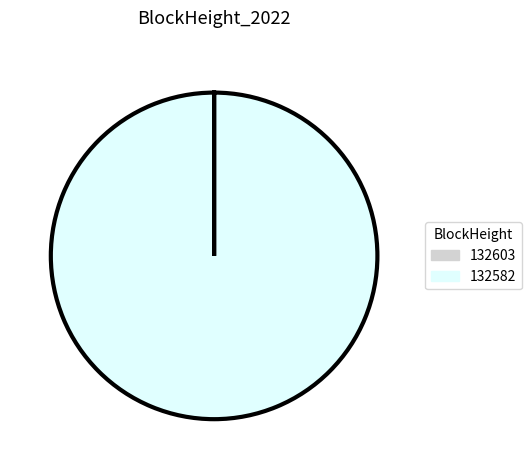

What is the largest slice in the pie chart?

132582